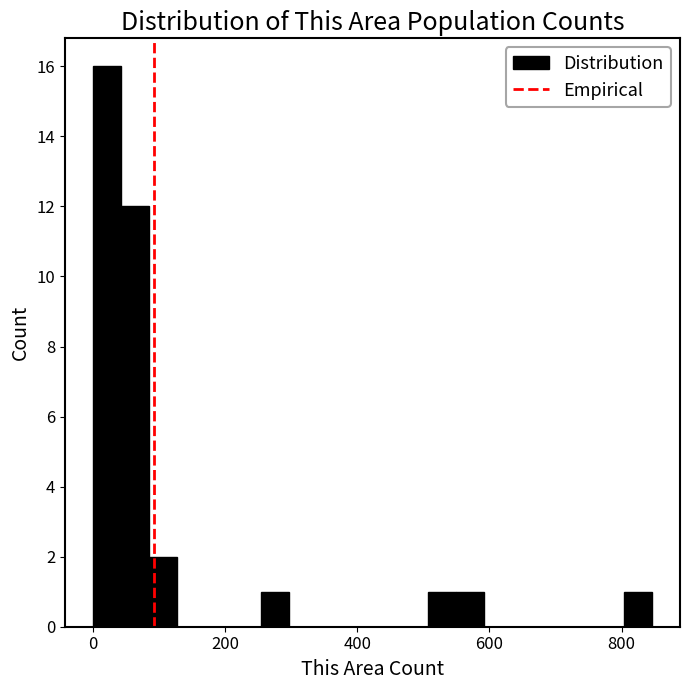

Read against the x-axis, roughly where is the centre of the tallest bar?

20